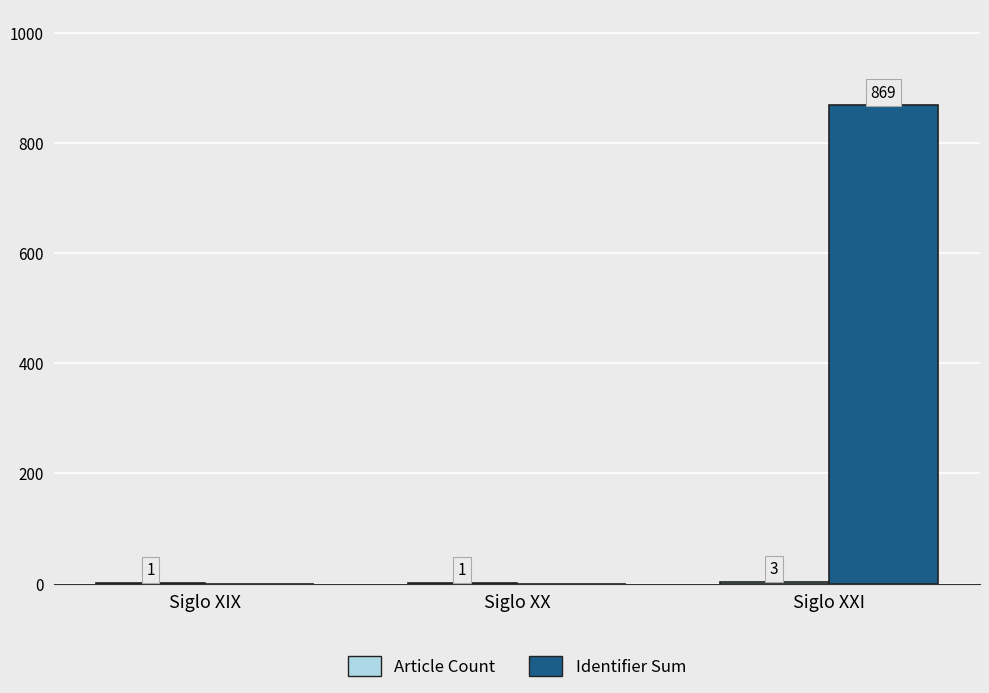

How many Identifier Sum values are between 0 and 869?

3